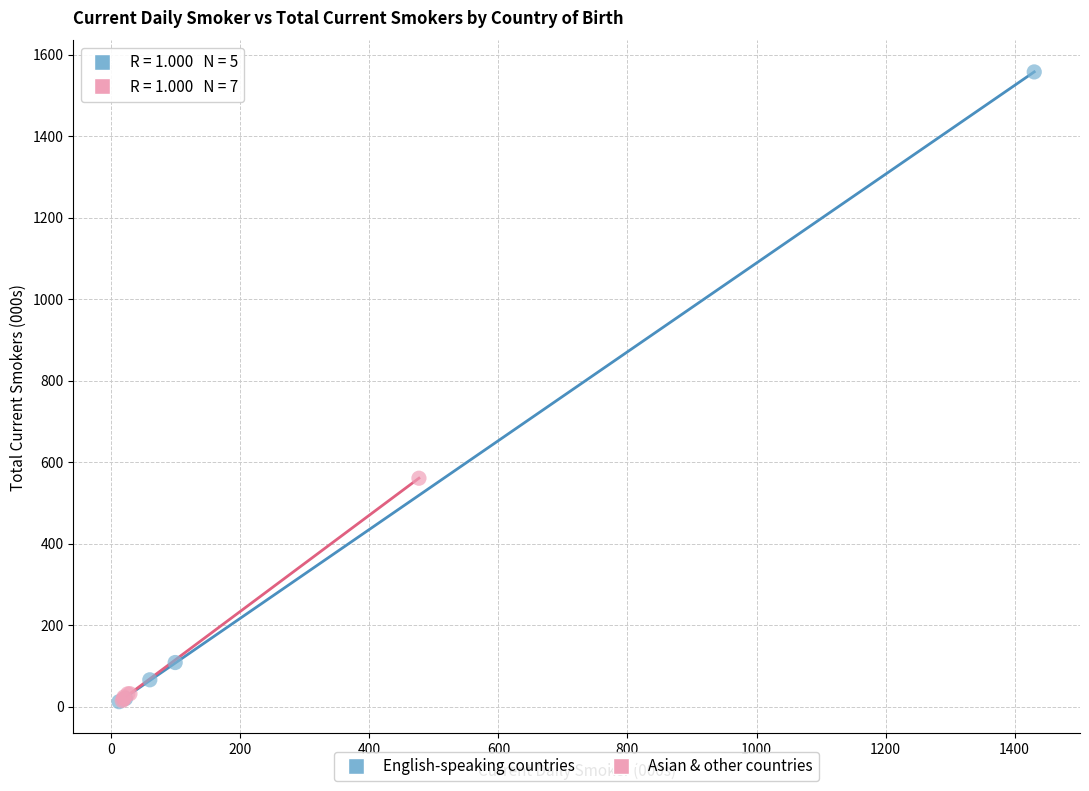

What are all the series names shown in the legend?

English-speaking countries, Asian & other countries